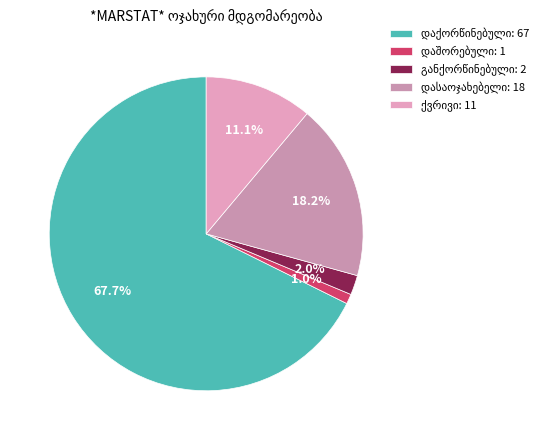

How many slices are in this pie chart?

5